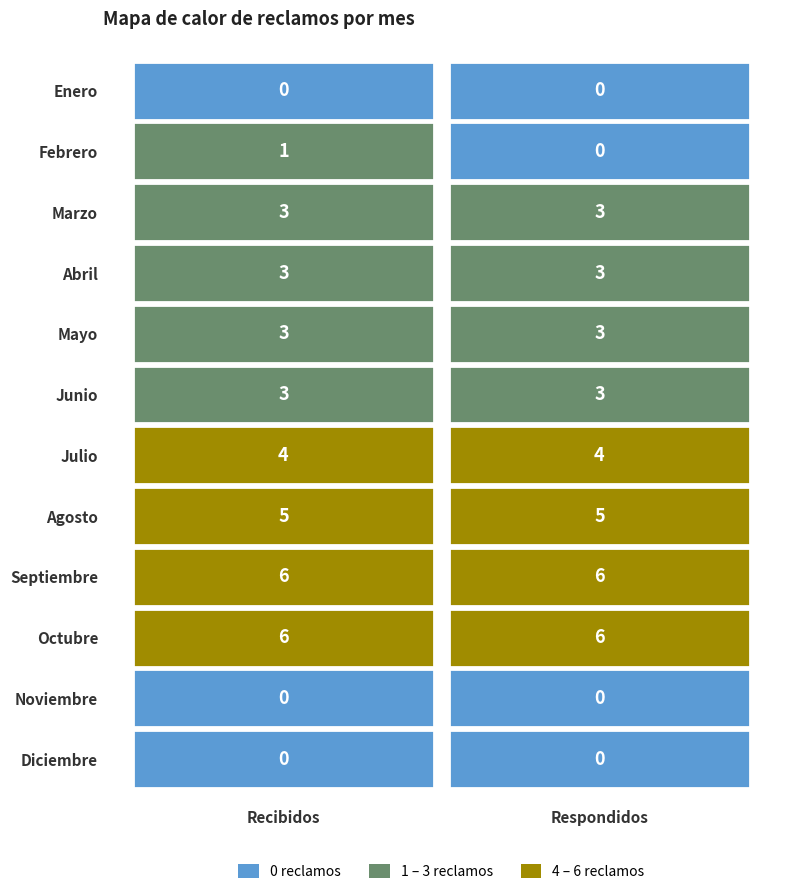

The value of Diciembre at 1 is 0. True or false?

True